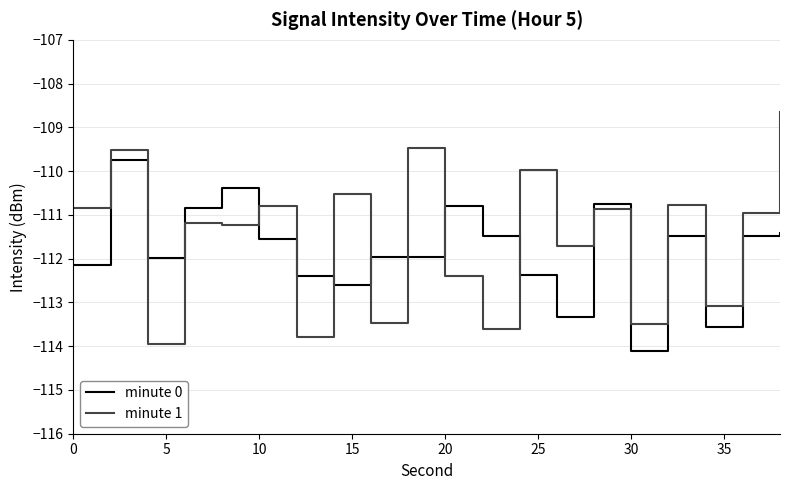

What is the difference between the maximum and second lowest values in the minute 1 series?

5.1